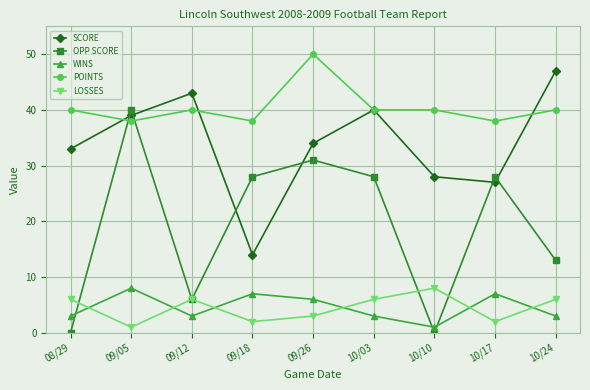

How many times do SCORE and OPP SCORE cross each other?

6